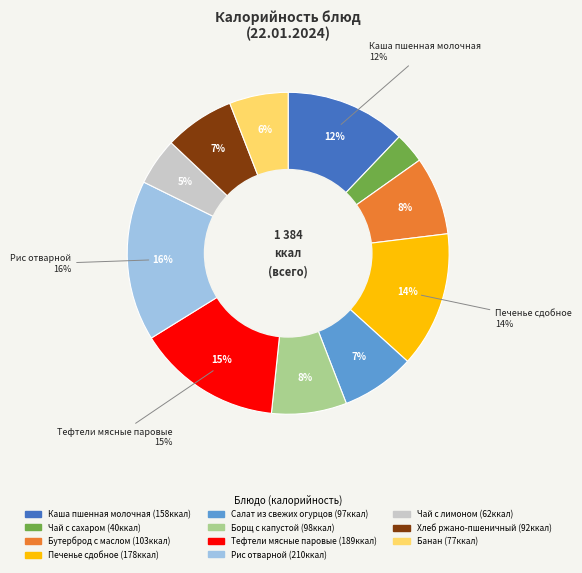

What is the smallest slice in the pie chart?

Чай с сахаром